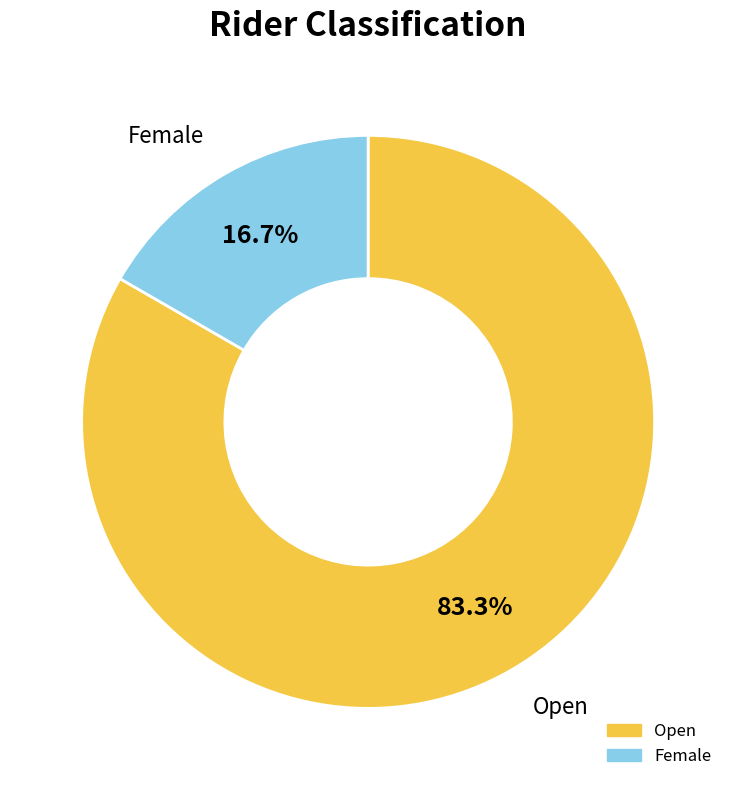

To the nearest percent, what portion does Female represent?

17%